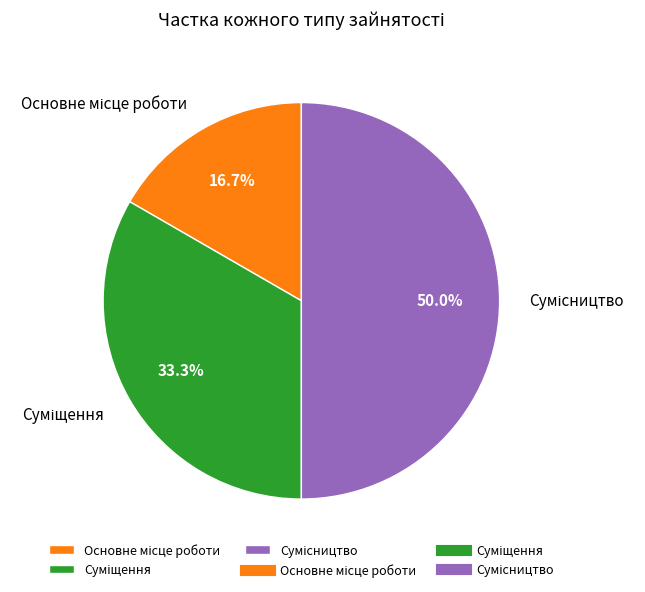

Which has a higher value, Суміщення or Сумісництво?

Сумісництво